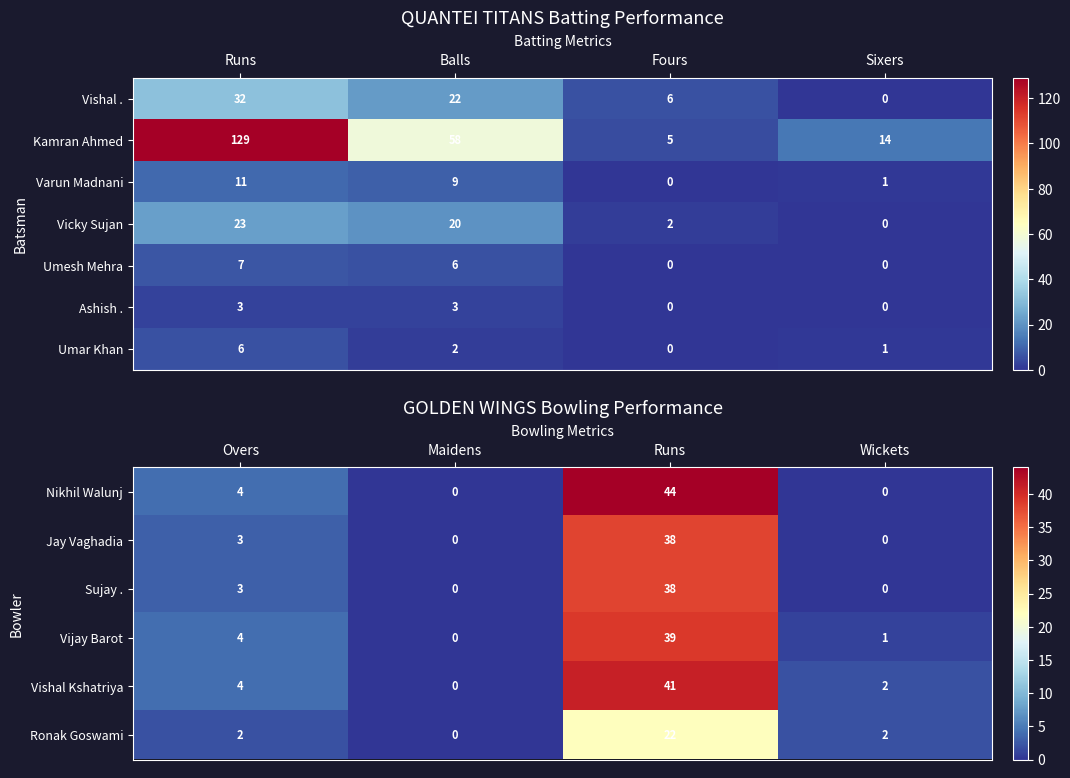

At how many categories does at least one series exceed 7?

1